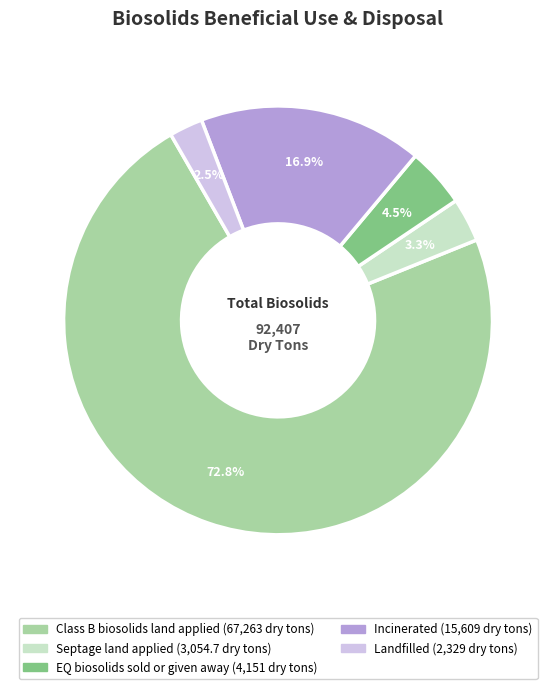

Does any single category account for the majority?

Yes